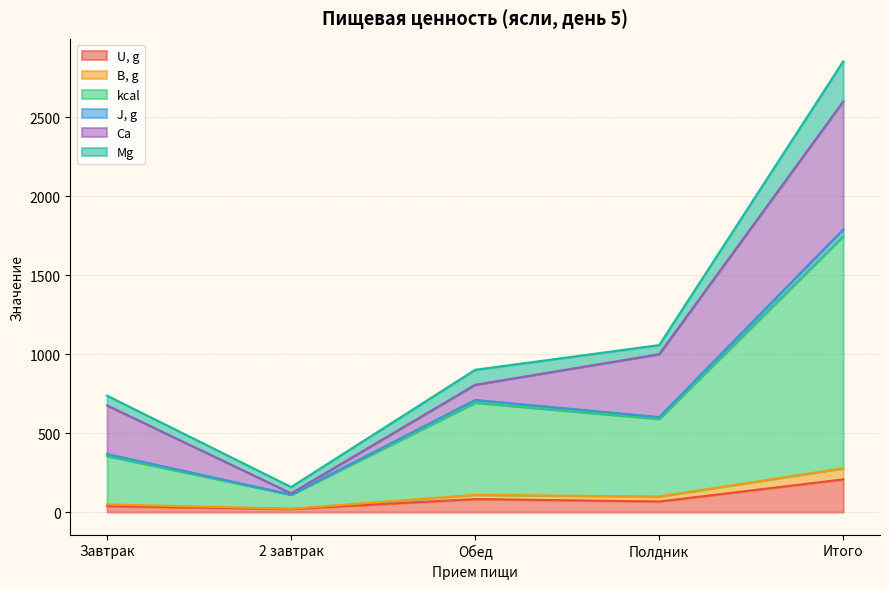

The J, g series shows 205.1 at Полдник. True or false?

False